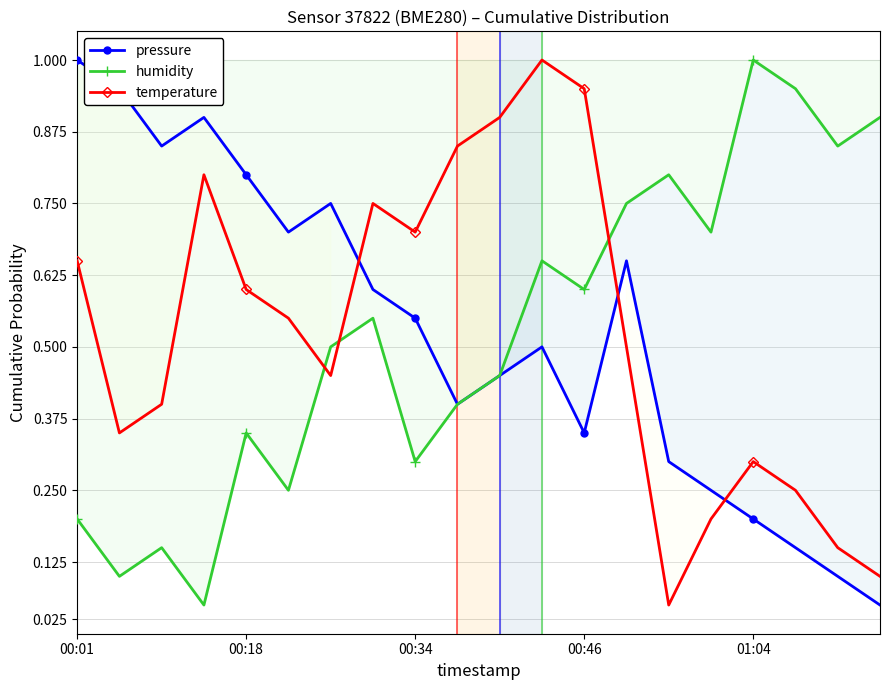

At which category does the chart reach its minimum across all series?

19